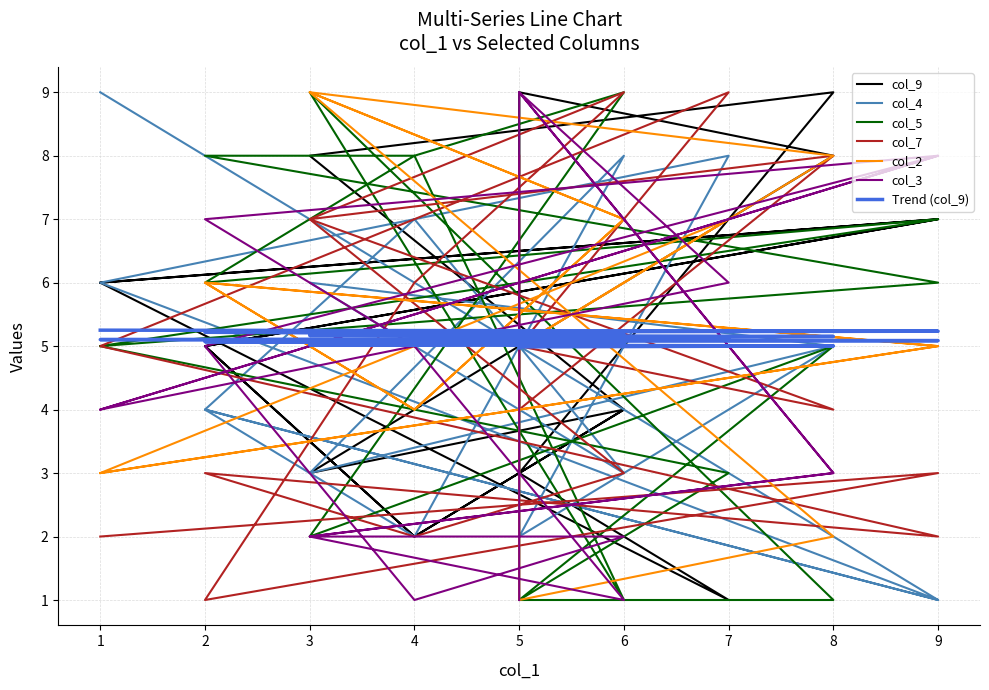

Is it true that col_9 equals 2 at 4?

True